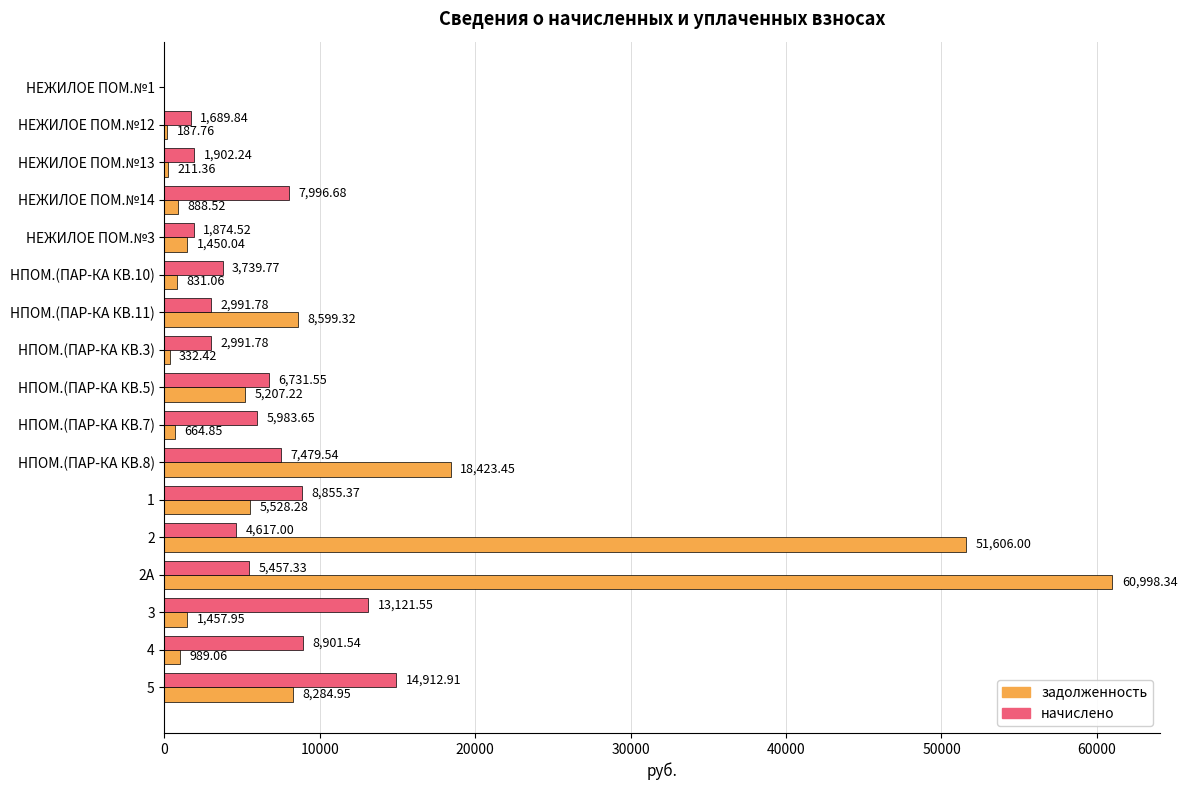

What is the total value across all series at НЕЖИЛОЕ ПОМ.№14?

8885.2